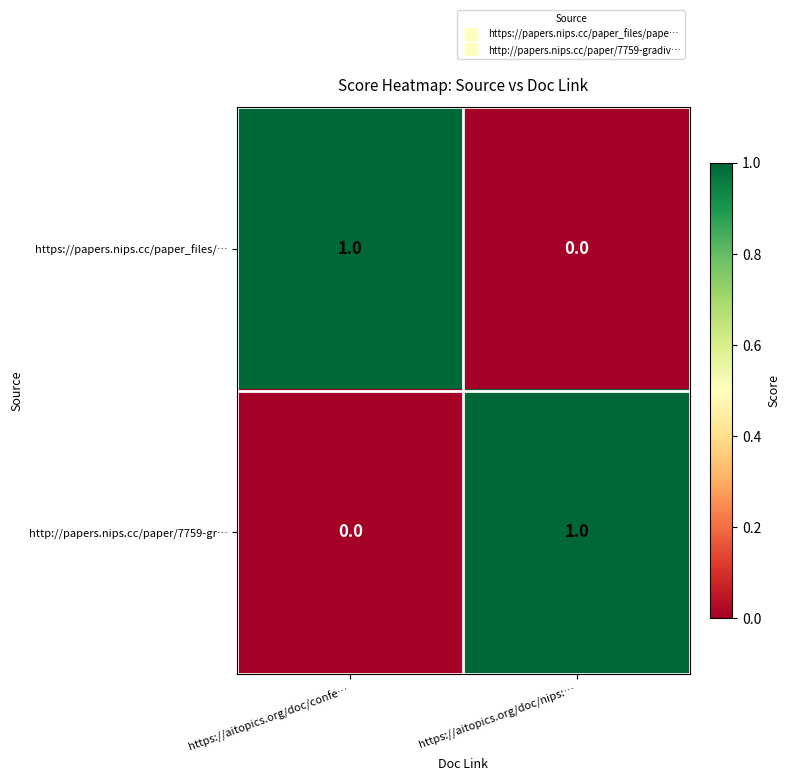

At which label is https://papers.nips.cc/paper_files/… closest to 0?

https://aitopics.org/doc/nips:…